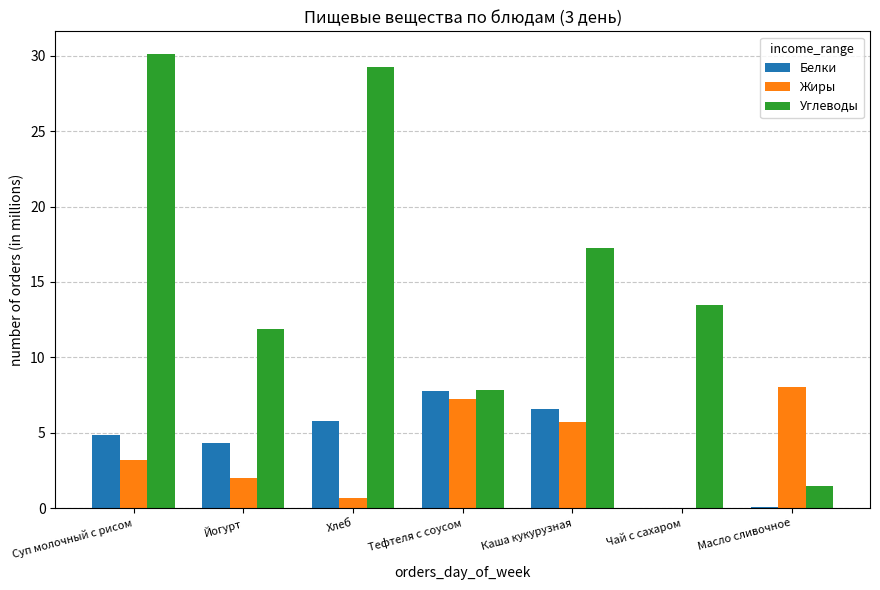

What is the greatest value displayed?

30.1